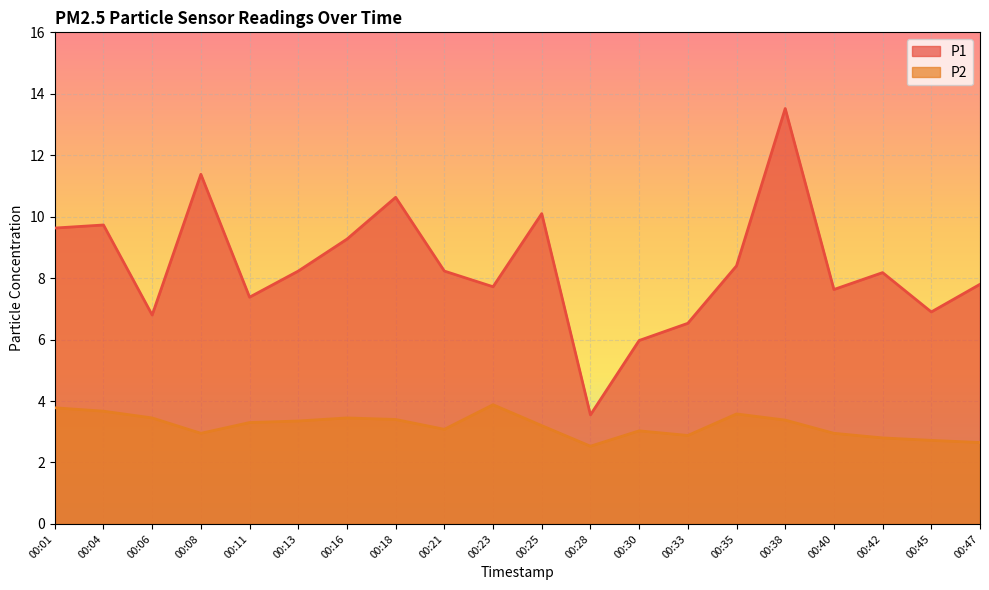

What is the difference between the P1 values at 00:47 and 00:08?

3.6